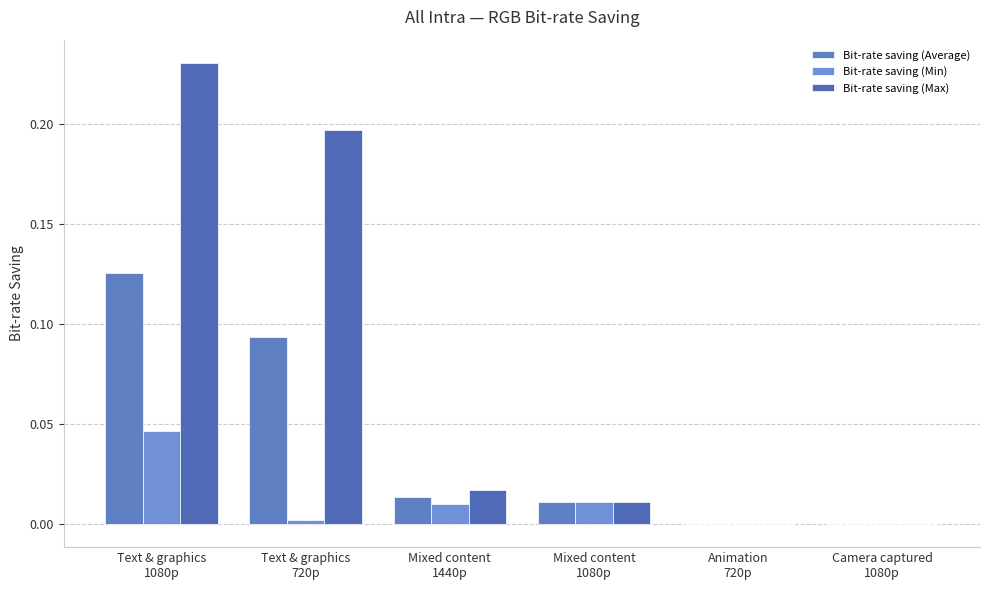

How many data points does each series have?

6